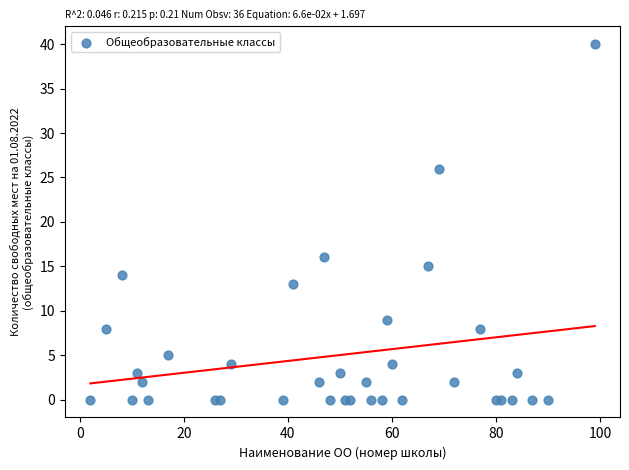

What Y value in the scatter plot is closest to 20?

16